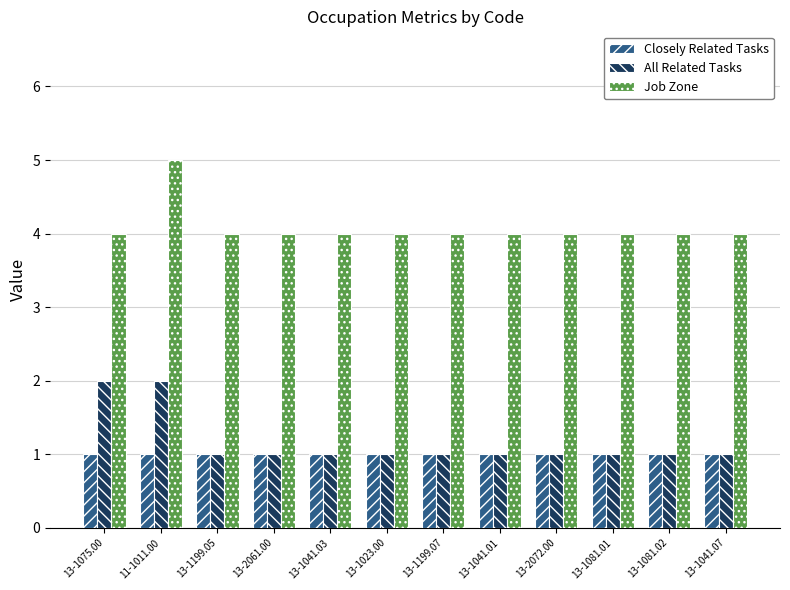

How many bars are there in total?

36